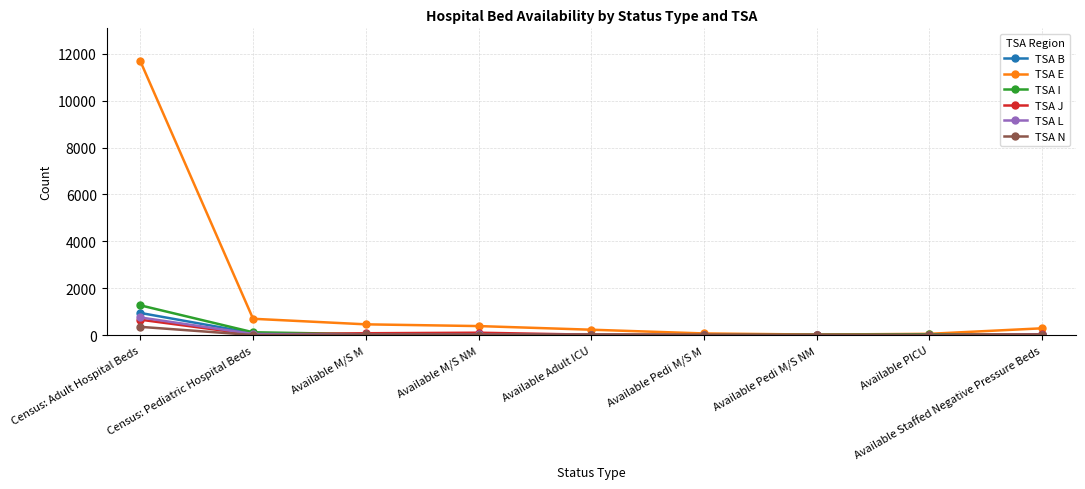

Which series has the widest spread of values?

TSA E